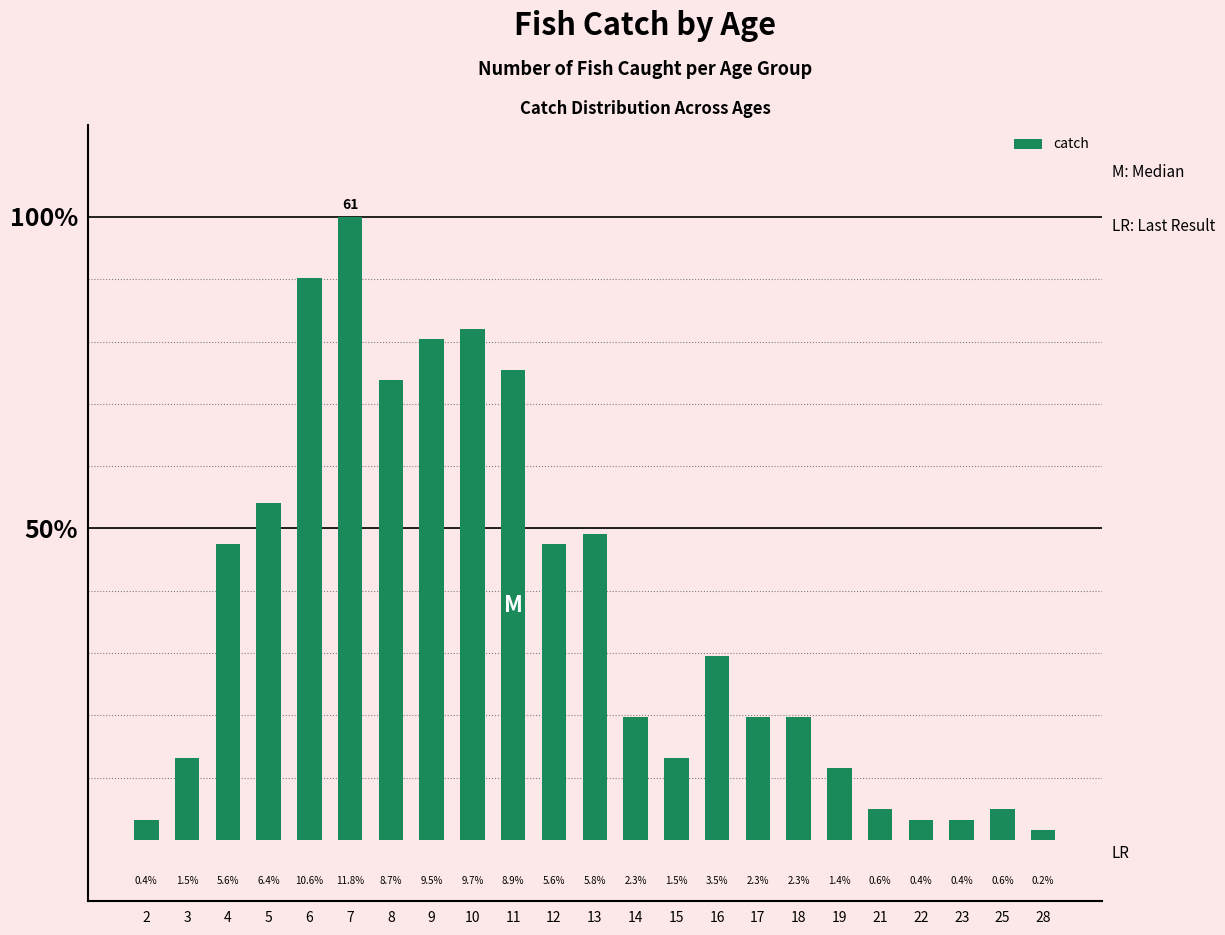

The value at 14 is 12. True or false?

True